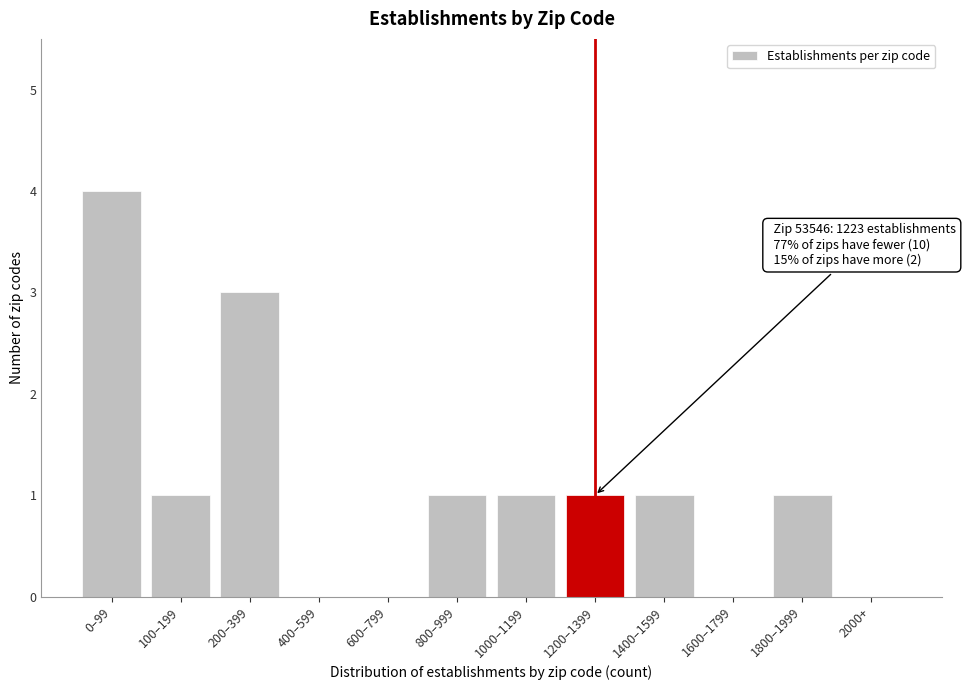

Reading left to right, extract all data points from this chart.

0–99=4	100–199=1	200–399=3	400–599=0	600–799=0	800–999=1	1000–1199=1	1200–1399=1	1400–1599=1	1600–1799=0	1800–1999=1	2000+=0